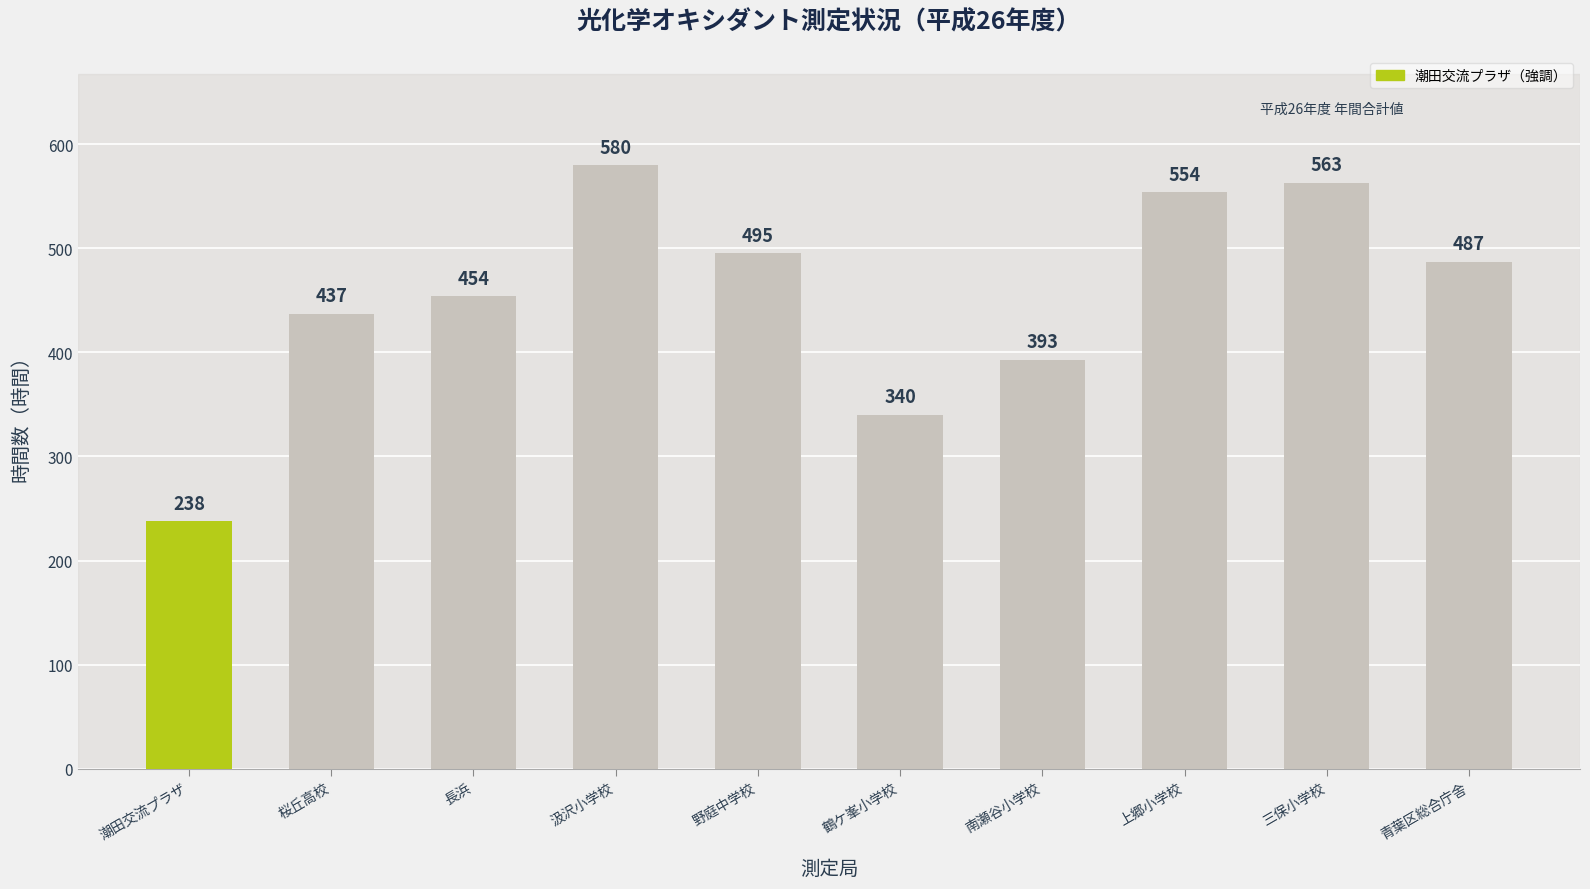

Count the number of data series in this chart.

1